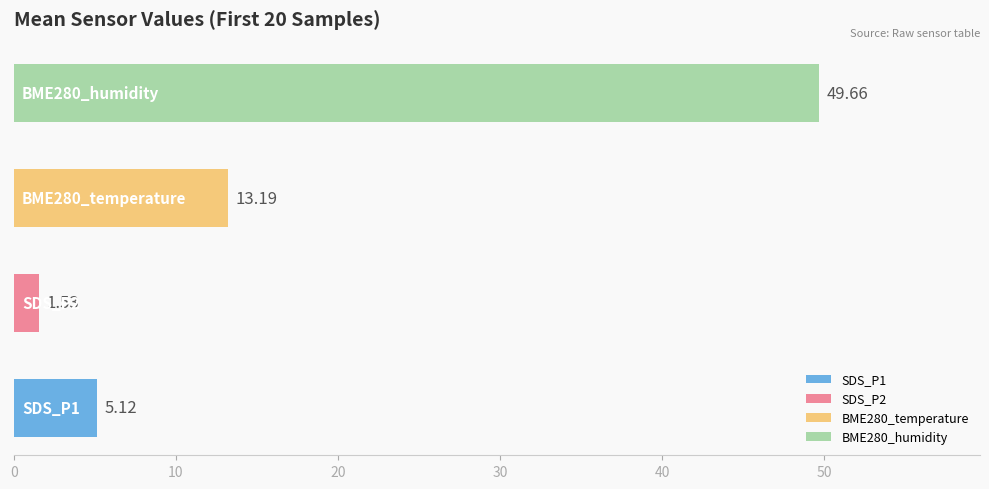

What is the difference between the maximum and minimum values?

48.1